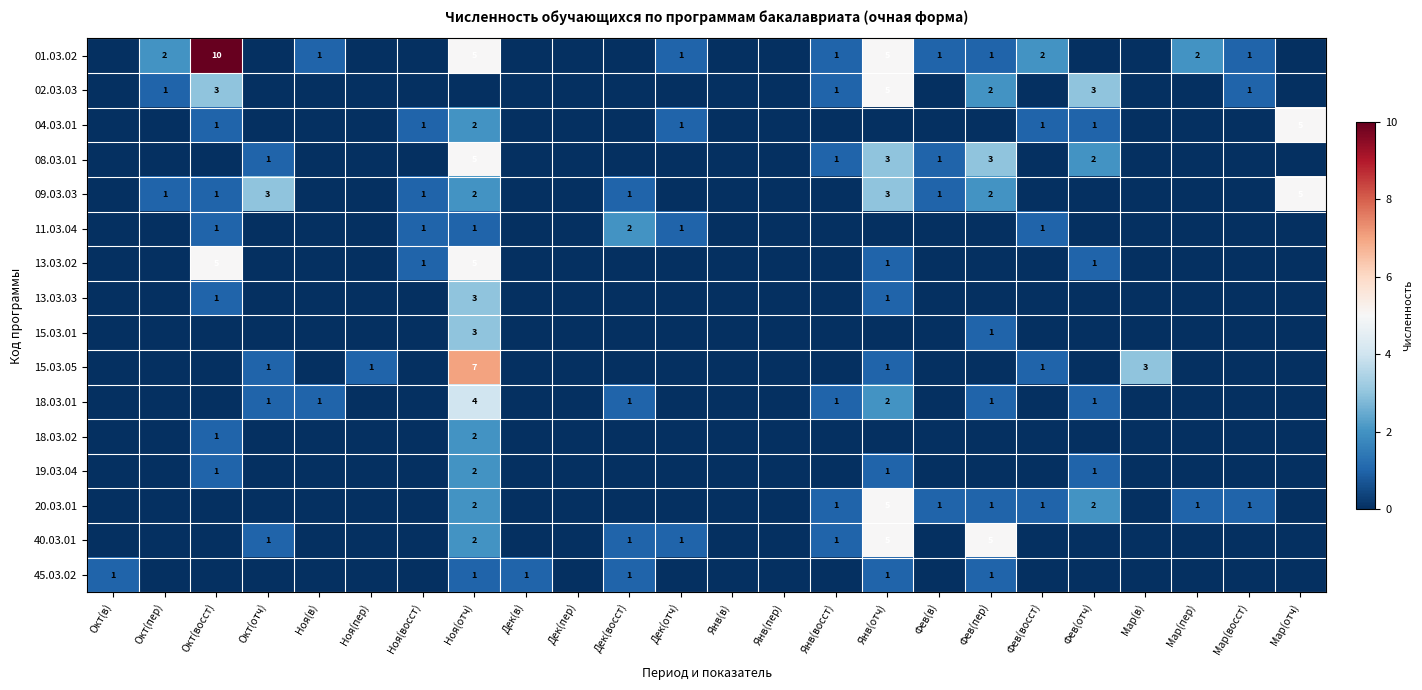

True or false: 13.03.02 has a value of 8 at Ноя(отч).

False